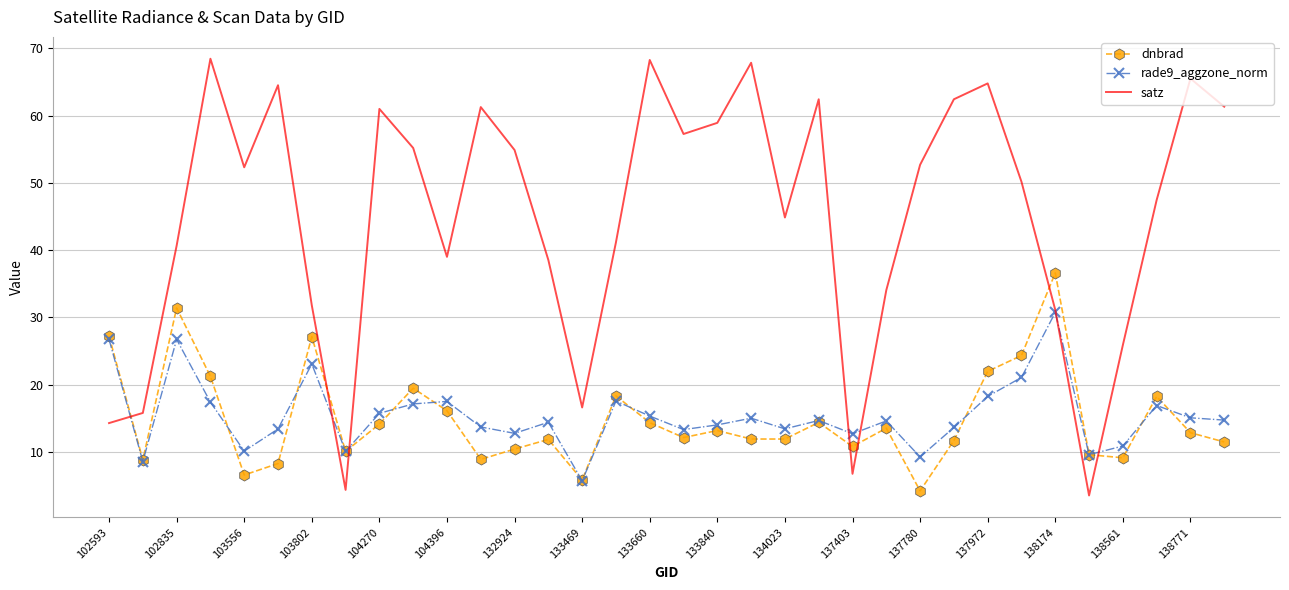

At how many categories does at least one series exceed 62?

8